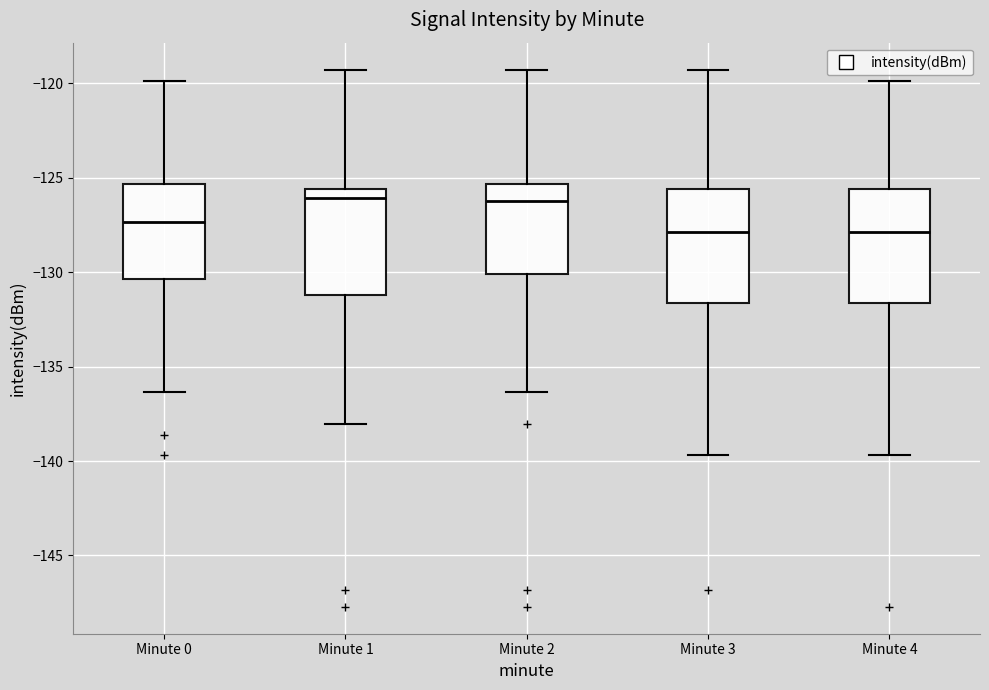

Reading left to right, read every box against the y-axis: the position of its median line, the range the box covers, and the ends of its whiskers. The values are not printed on the chart, so give them approximately, as read against the axis.

Minute 0: median -127.5, box -130.5 to -125.5, whiskers -136.5 to -120.0
Minute 1: median -126.0, box -131.0 to -125.5, whiskers -138.0 to -119.5
Minute 2: median -126.0, box -130.0 to -125.5, whiskers -136.5 to -119.5
Minute 3: median -128.0, box -131.5 to -125.5, whiskers -139.5 to -119.5
Minute 4: median -128.0, box -131.5 to -125.5, whiskers -139.5 to -120.0